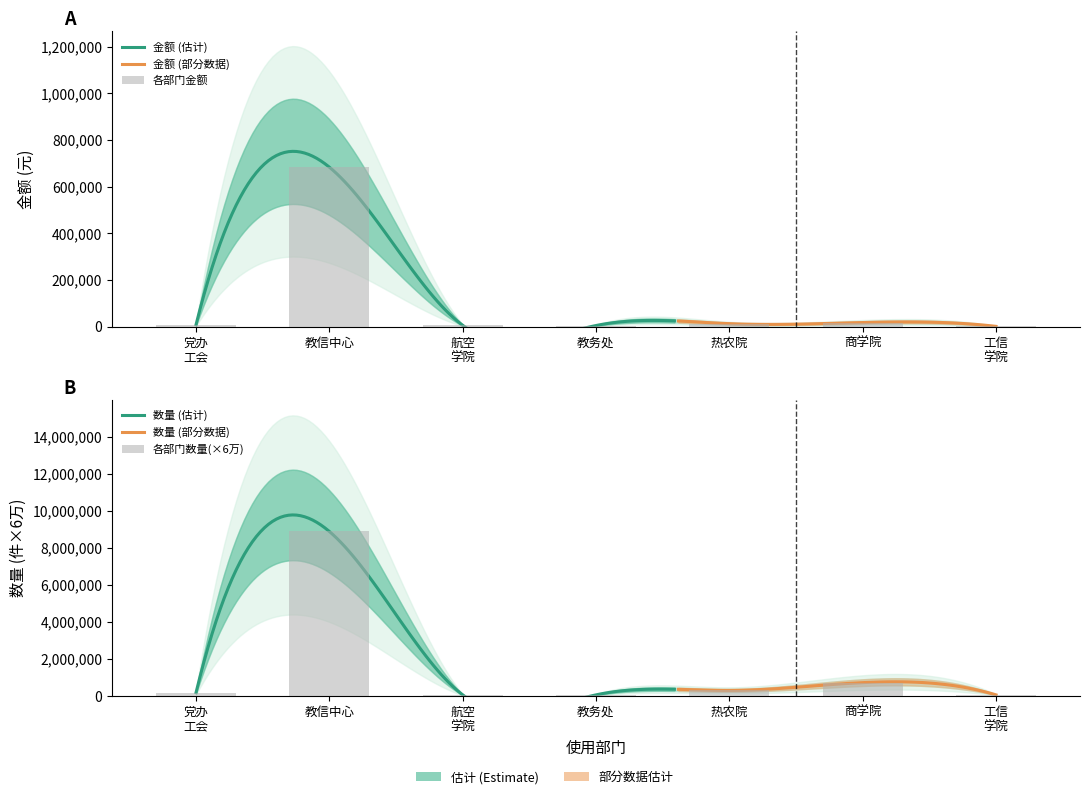

True or false: 数量 has a value of 60000 at 教务处.

True